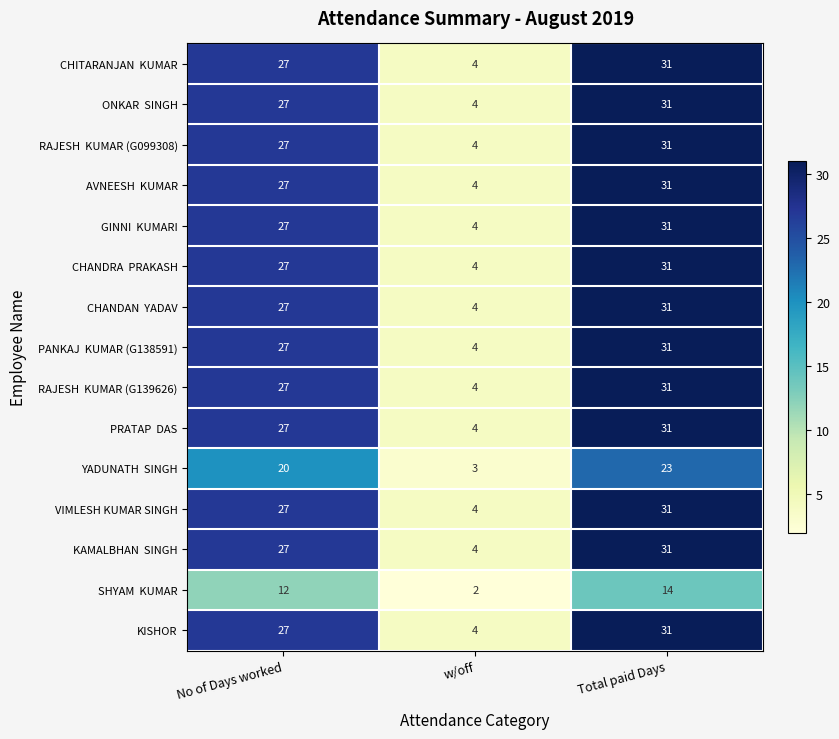

At which category does the chart reach its minimum across all series?

w/off